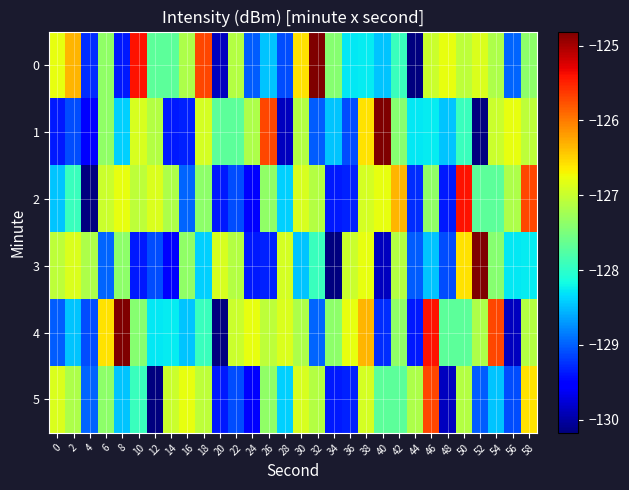

What is the difference between the highest and lowest values at 34?

2.8